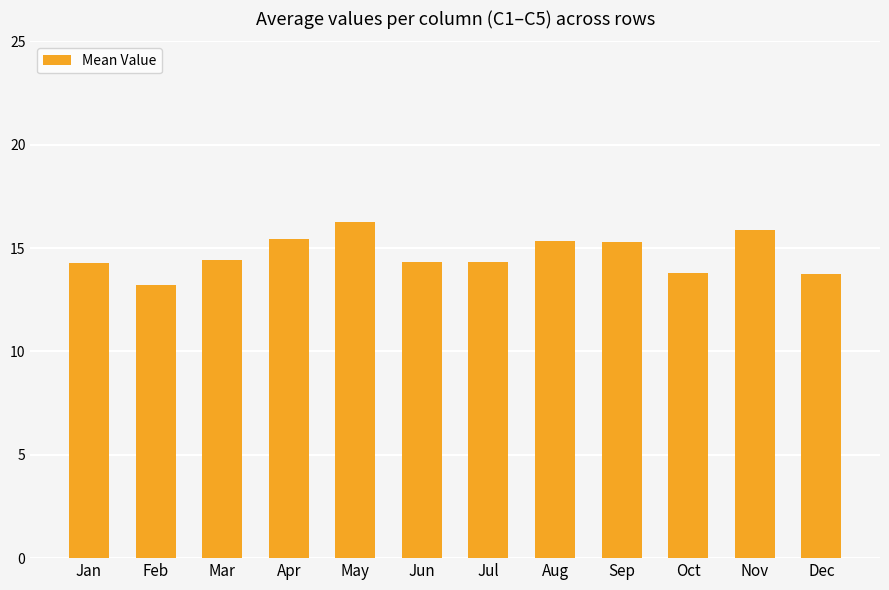

What is the sum of the values at Jul and Apr?

29.8